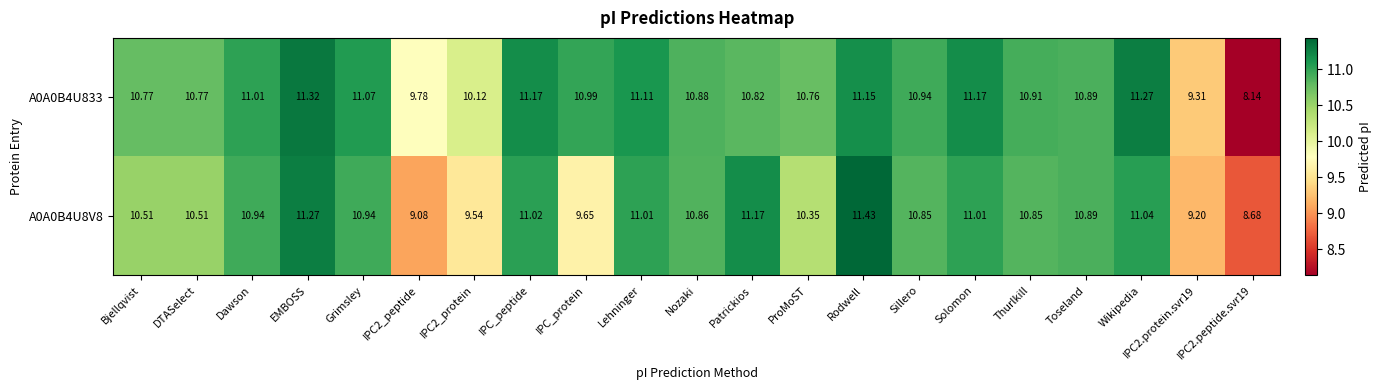

Is the value of A0A0B4U833 at Patrickios greater than the value of A0A0B4U8V8 at Solomon?

No